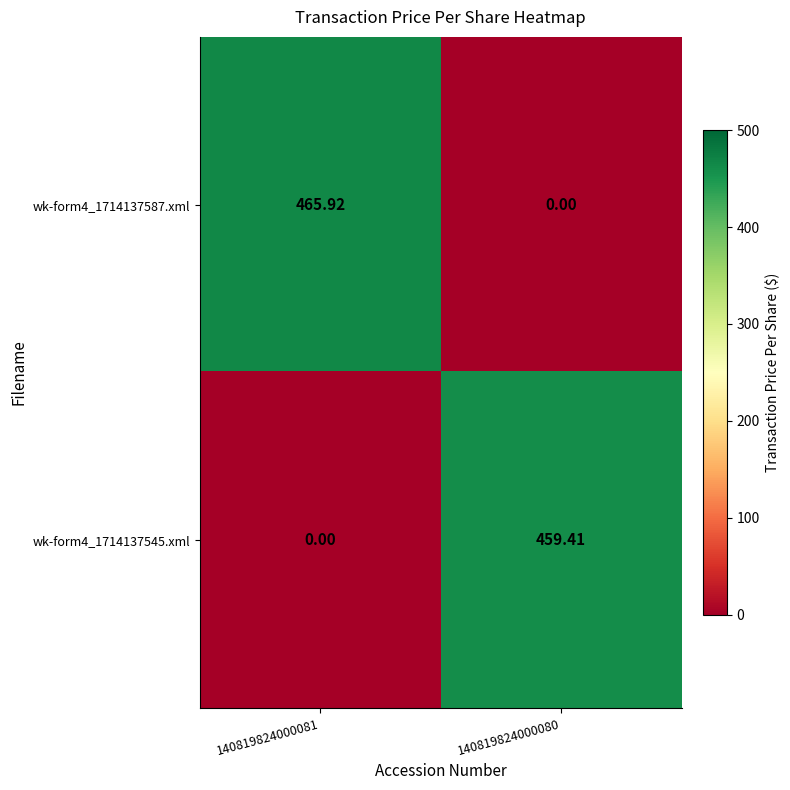

Rank the series at 140819824000080 from lowest to highest value.

wk-form4_1714137587.xml, wk-form4_1714137545.xml